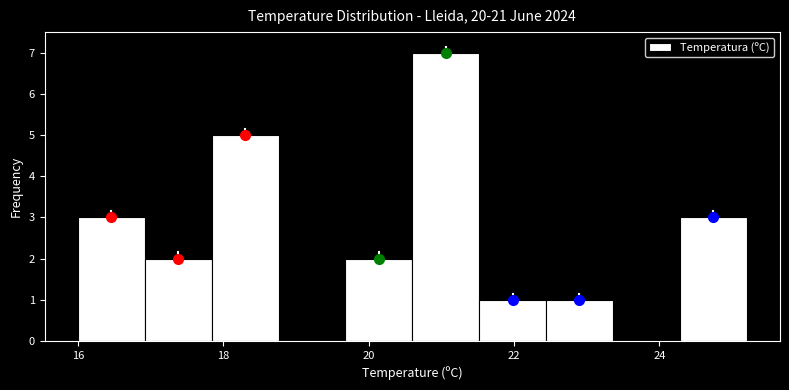

Which range on the x-axis has the tallest bar?

20.60 to 21.52